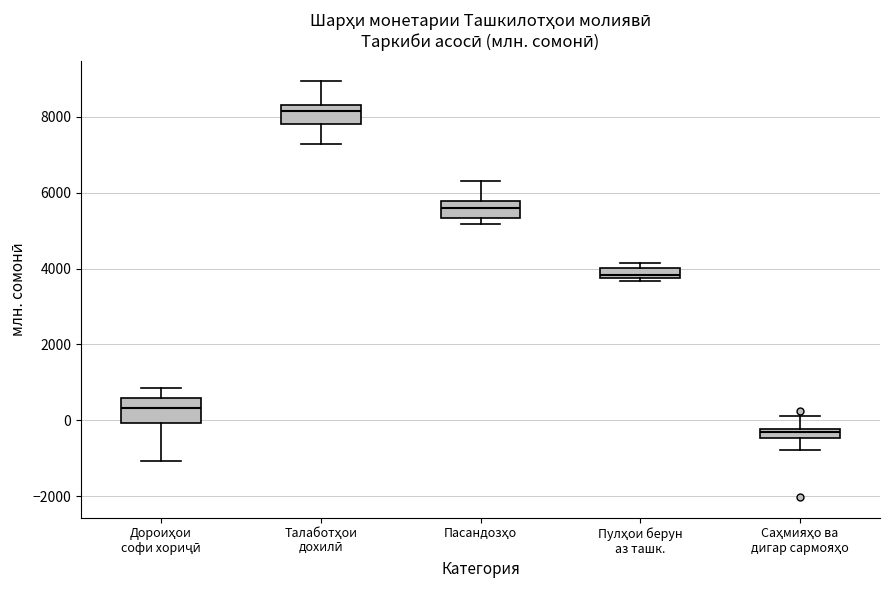

Where is the lower edge of the box for Пулҳои берун аз ташк. on the y-axis? The values are not printed on the chart, so give them approximately, as read against the axis.

3800